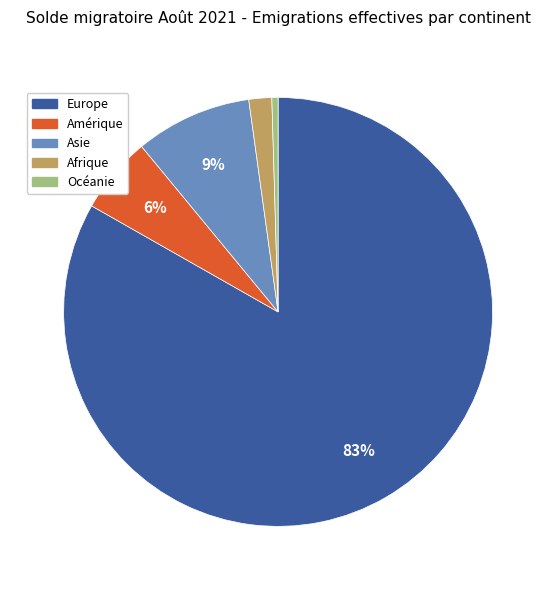

Which category accounts for the majority?

Europe